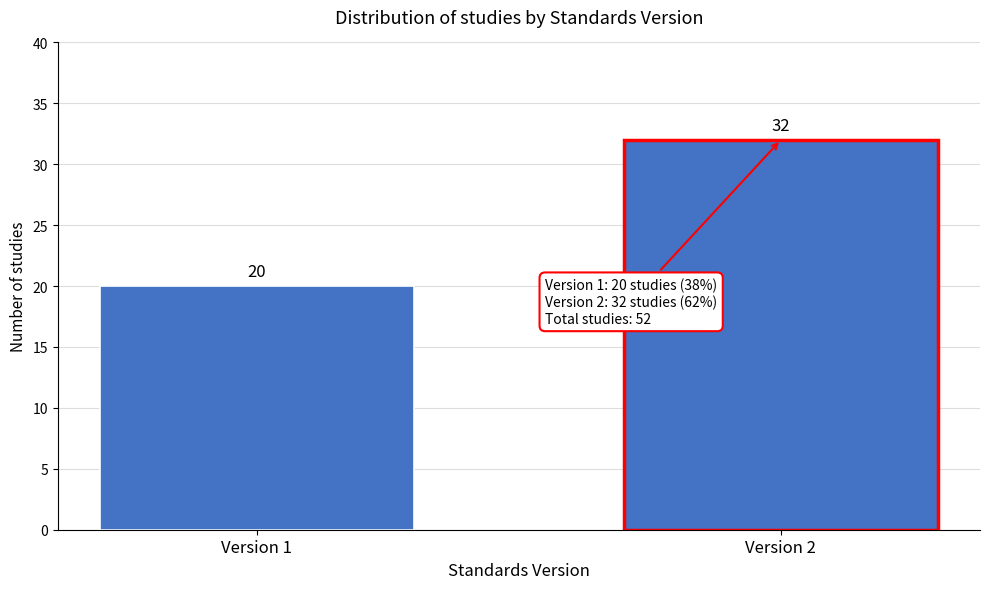

Reading left to right, extract all data points from this chart.

Version 1=20	Version 2=32